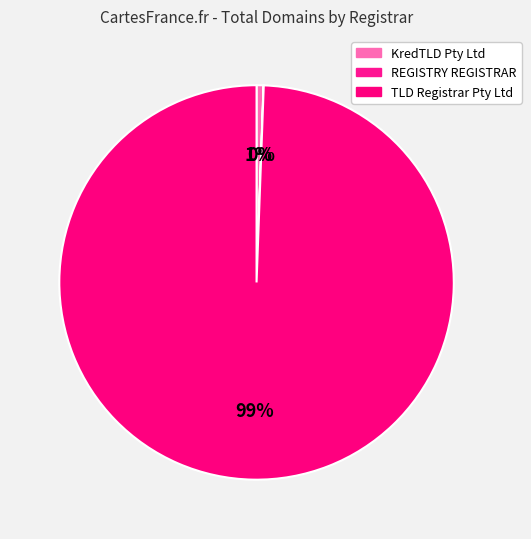

What percentage is the KredTLD Pty Ltd slice, to the nearest percent?

1%